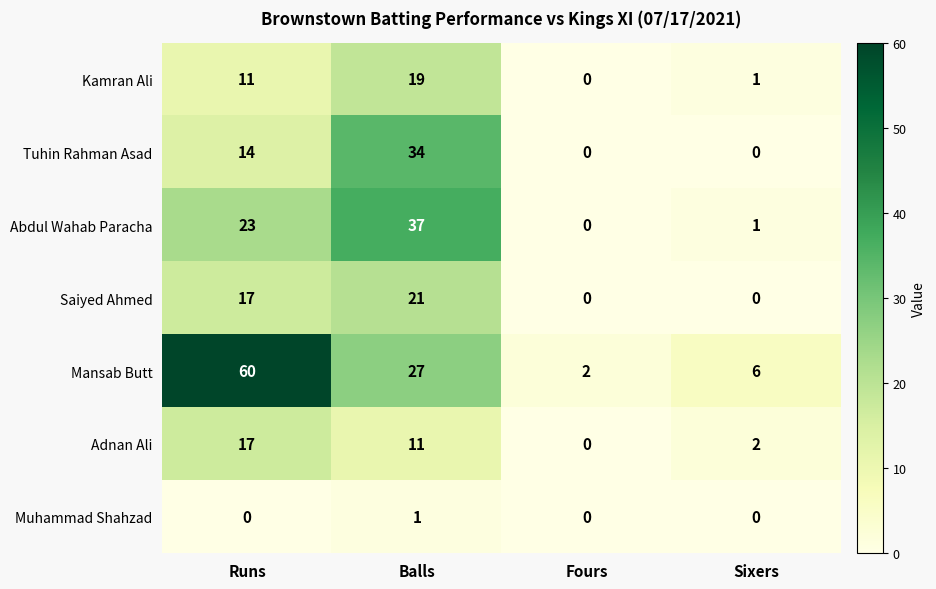

What is the sum of all Adnan Ali values?

30